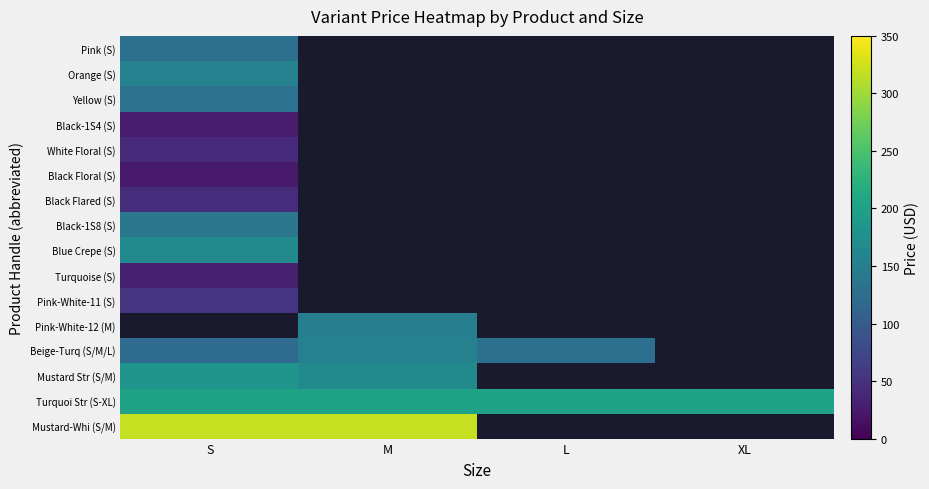

What is the maximum value for Yellow (S)?

131.0